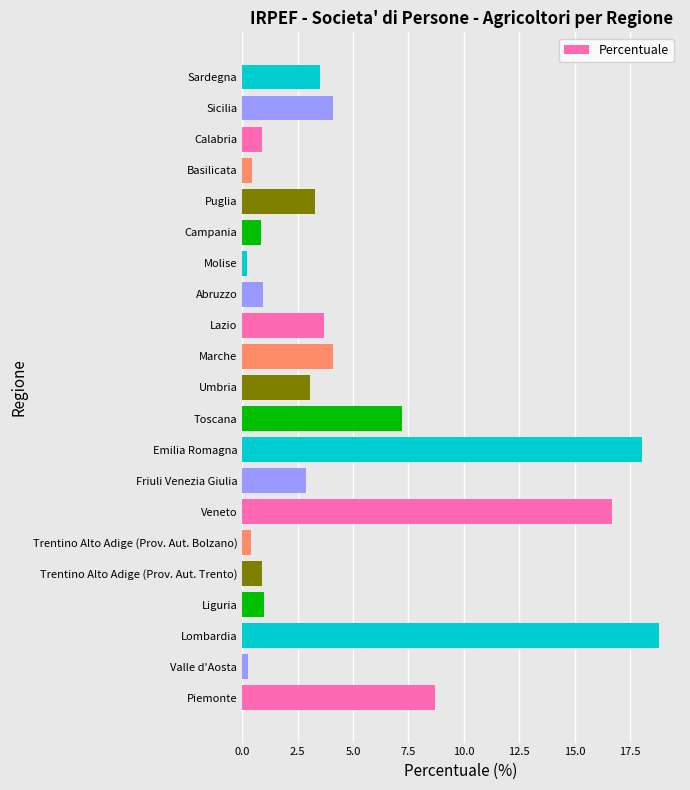

Count the number of values greater than 3.

11